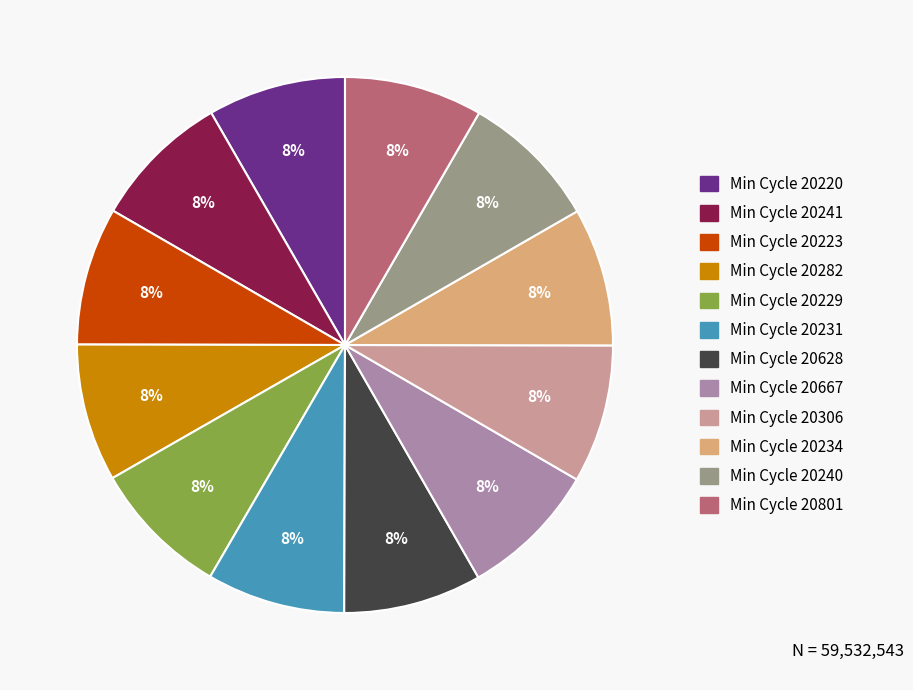

Is there any slice that represents more than half of the pie?

No